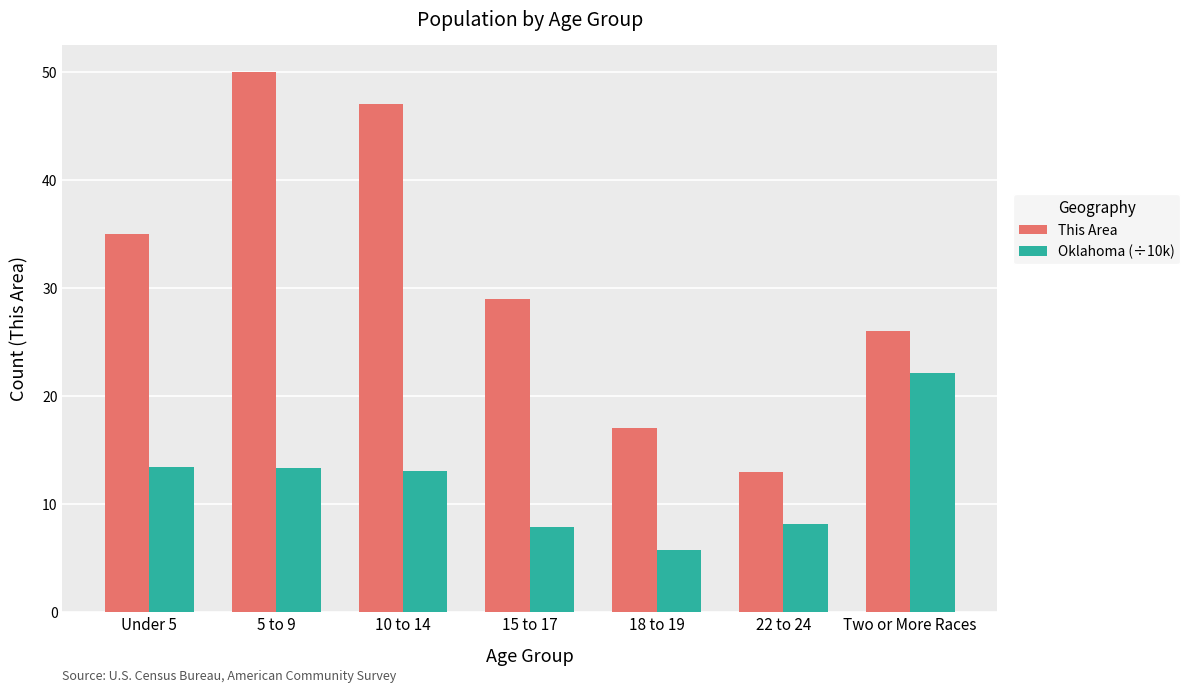

What is the approximate value of Oklahoma (÷10k) at 18 to 19?

5.7